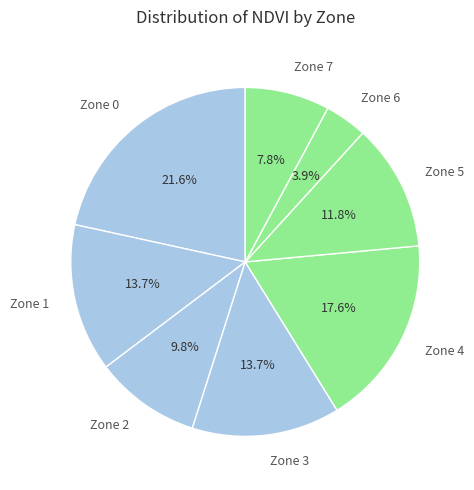

Approximately how many times larger is the value at Zone 4 compared to Zone 3?

1.3